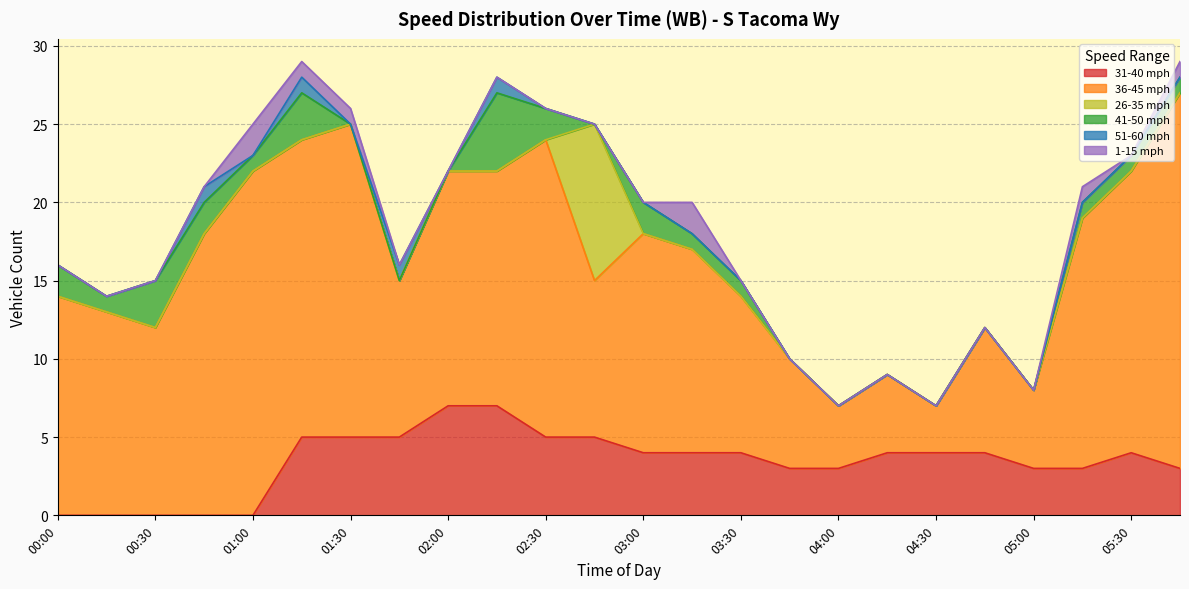

What is the sum of all 1-15 mph values?

8